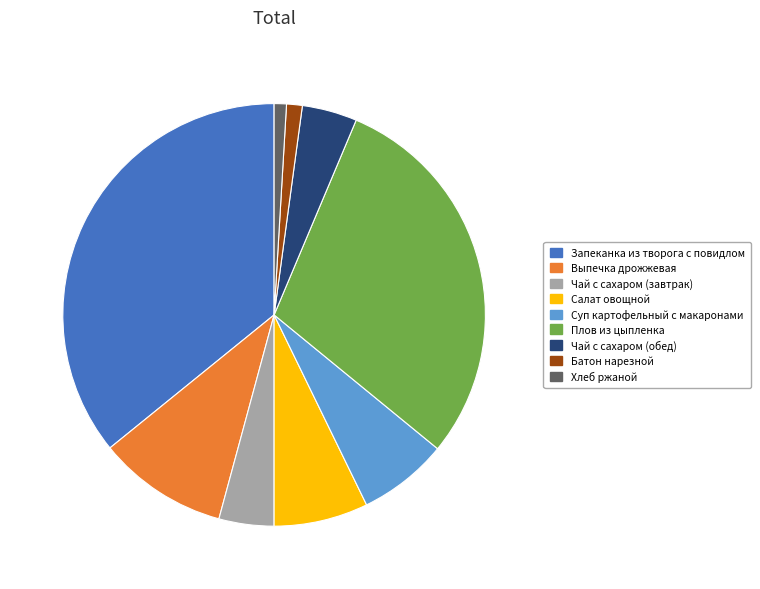

Do Хлеб ржаной and Батон нарезной together represent more than half of the pie?

No